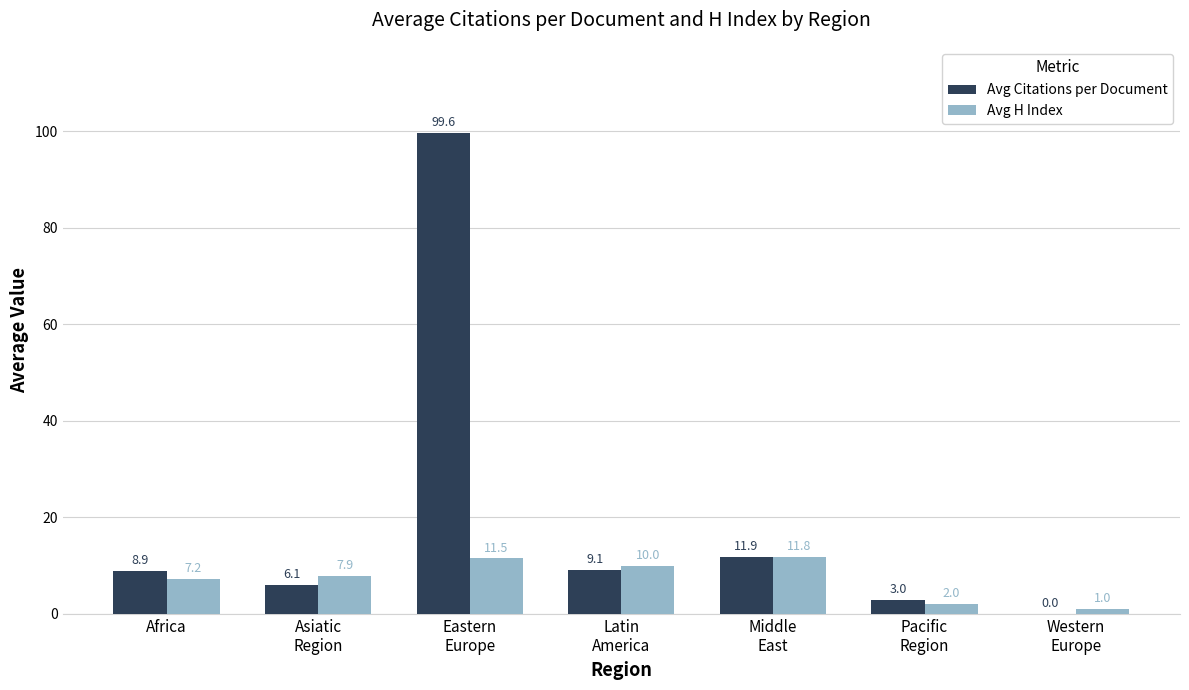

Where does the Avg H Index series first go above 7?

Africa